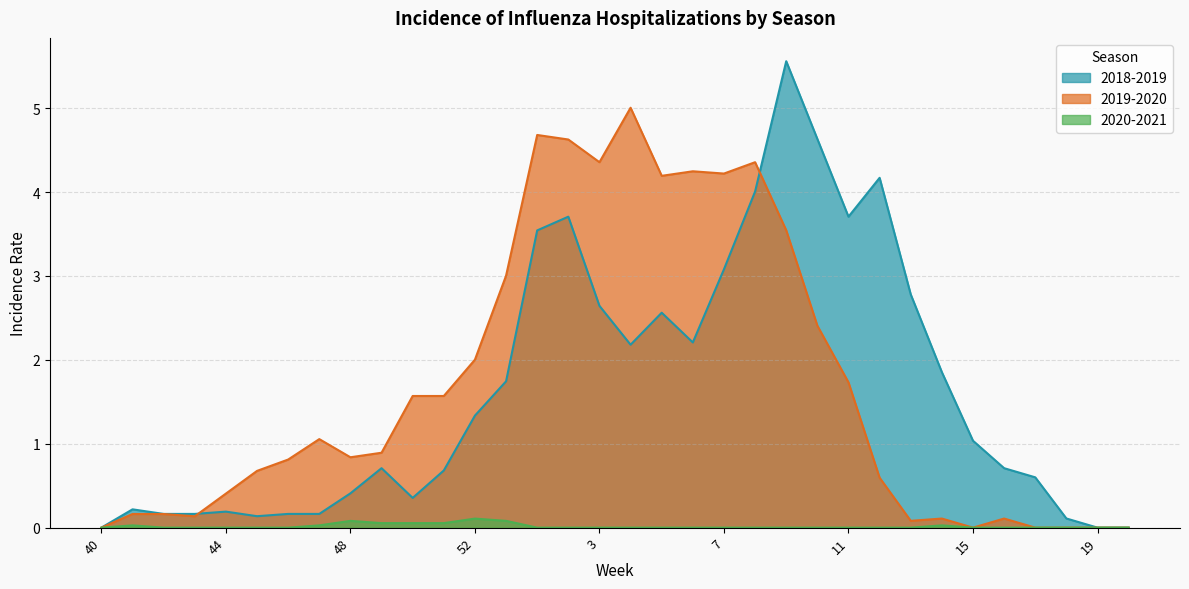

What is the average value of the 2018-2019 series?

1.6